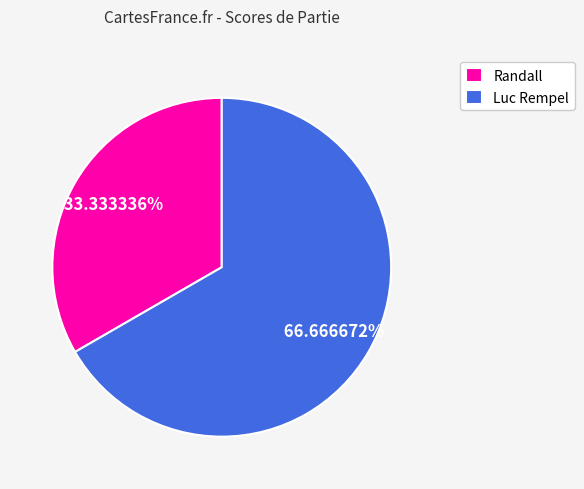

Which has a higher value, Luc Rempel or Randall?

Luc Rempel